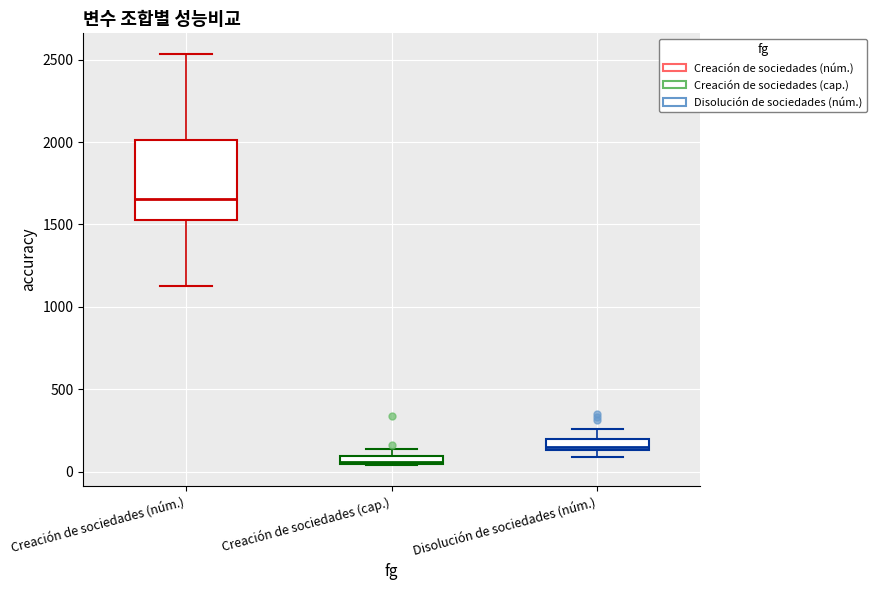

Which box is the tallest, from its lower edge to its upper edge?

Creación de sociedades (núm.)